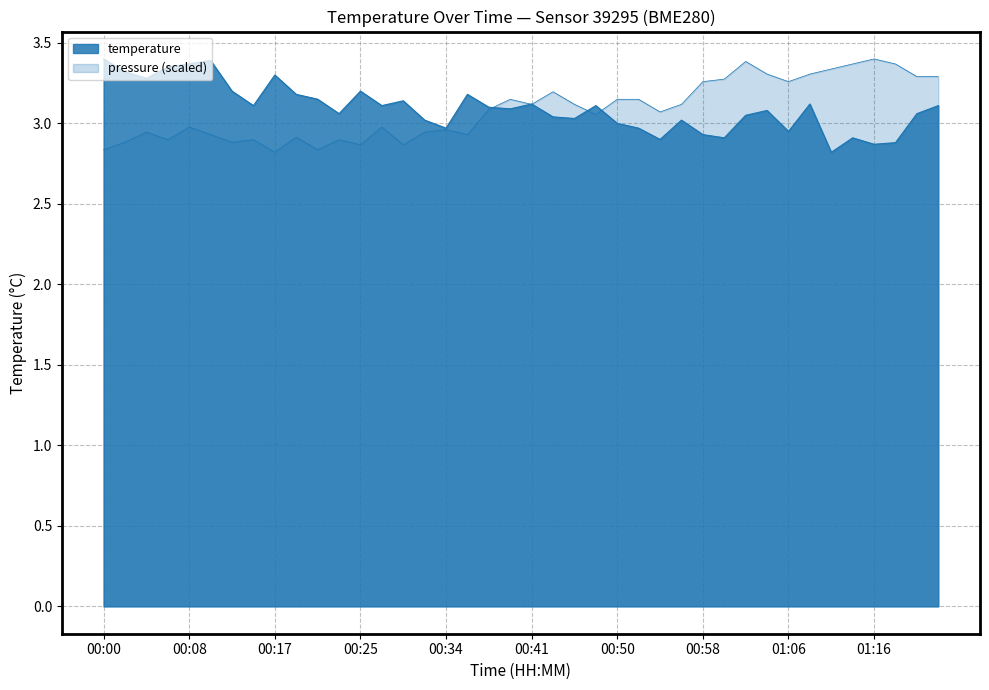

What is the label of the 23rd point from the left?

00:46